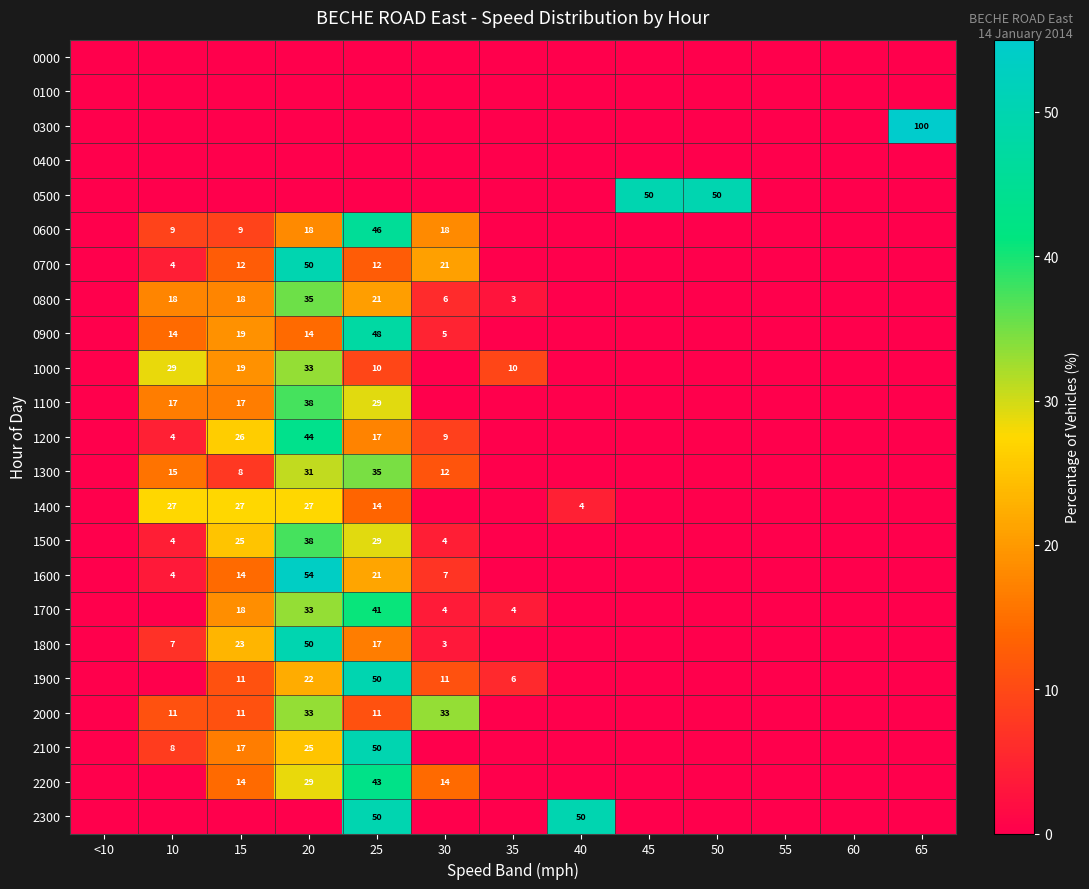

True or false: 1000 has a value of 10 at 35.

True